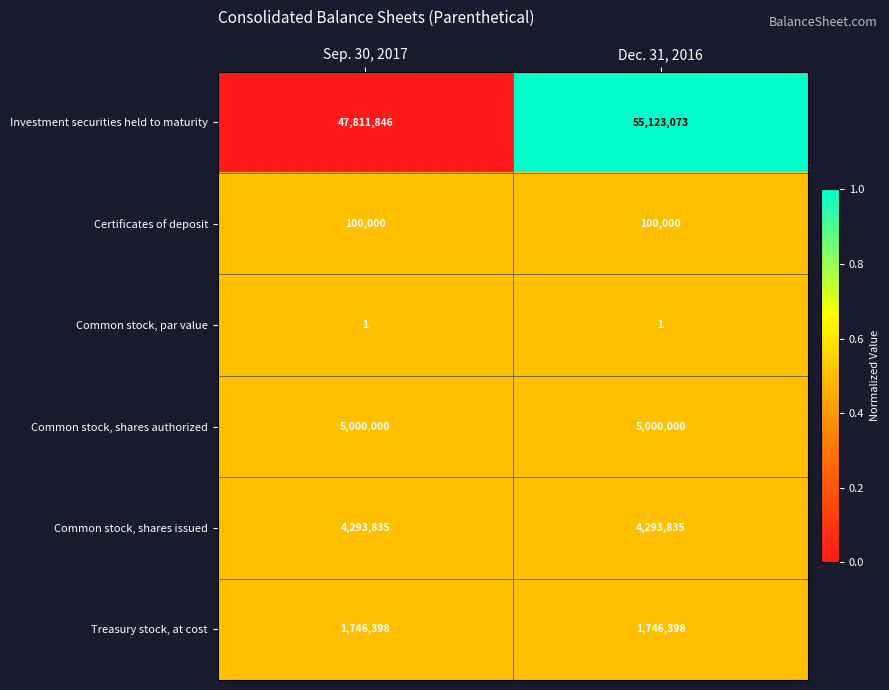

The value of Common stock, shares issued at Dec. 31, 2016 is 4293835. True or false?

True